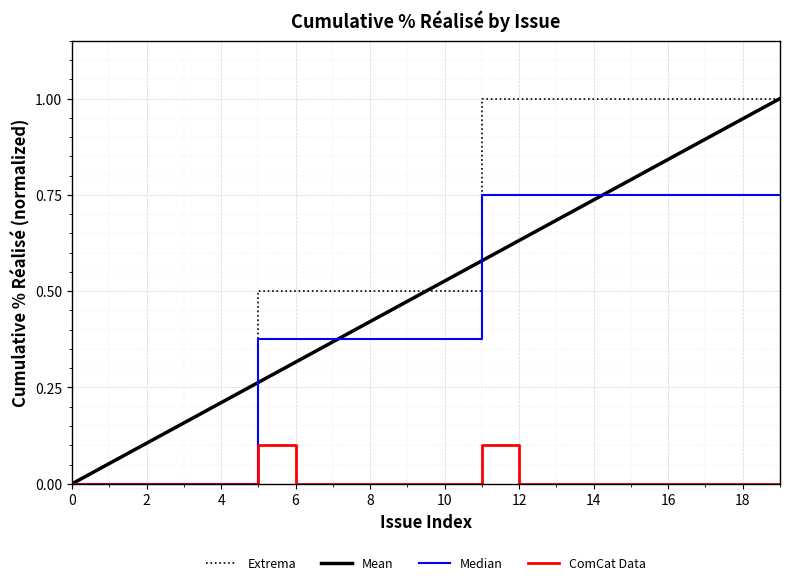

What is the maximum value for Extrema?

1.0